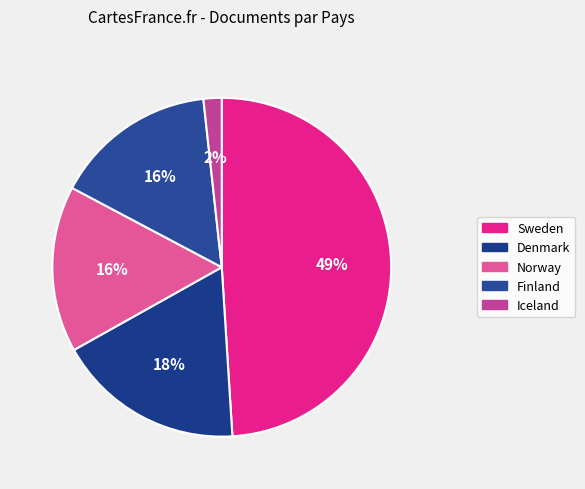

True or false: Iceland accounts for 11% of the total.

False